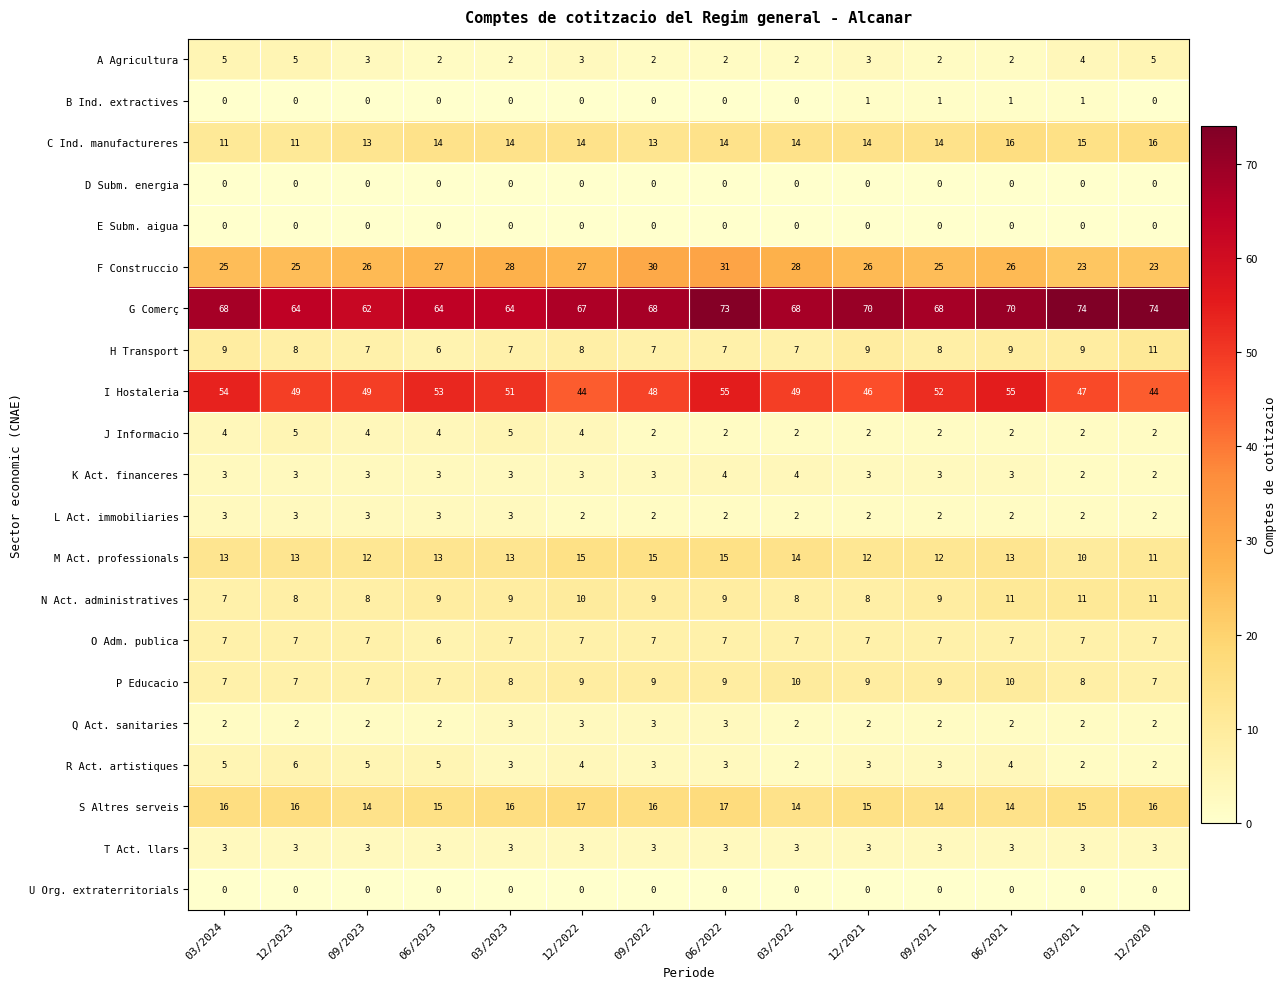

What is the difference between the maximum and minimum values in the I Hostaleria series?

11